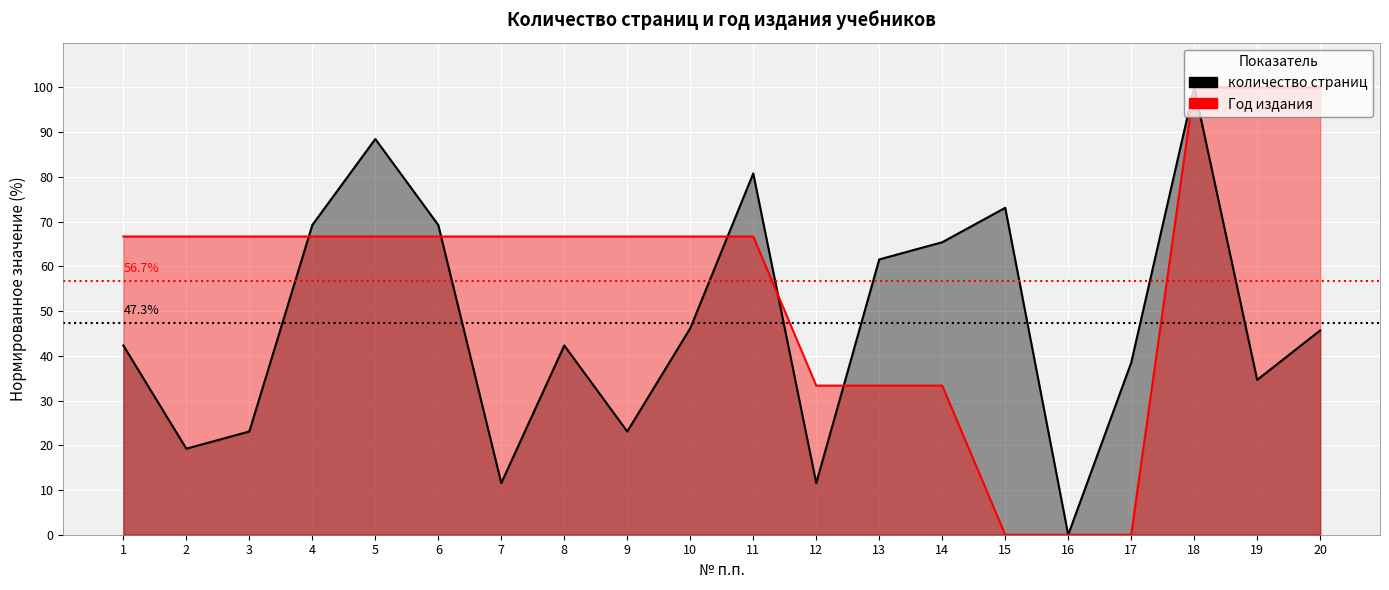

Is it true that Год издания equals 108.7 at 7?

False